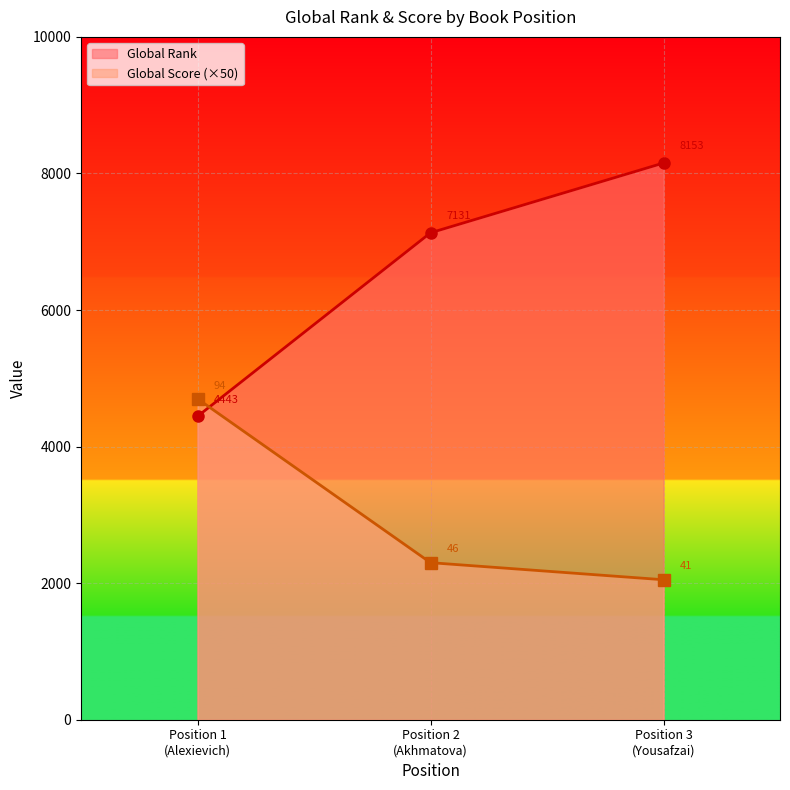

Rank the series by their average value, from lowest to highest.

Global Score (×50), Global Rank